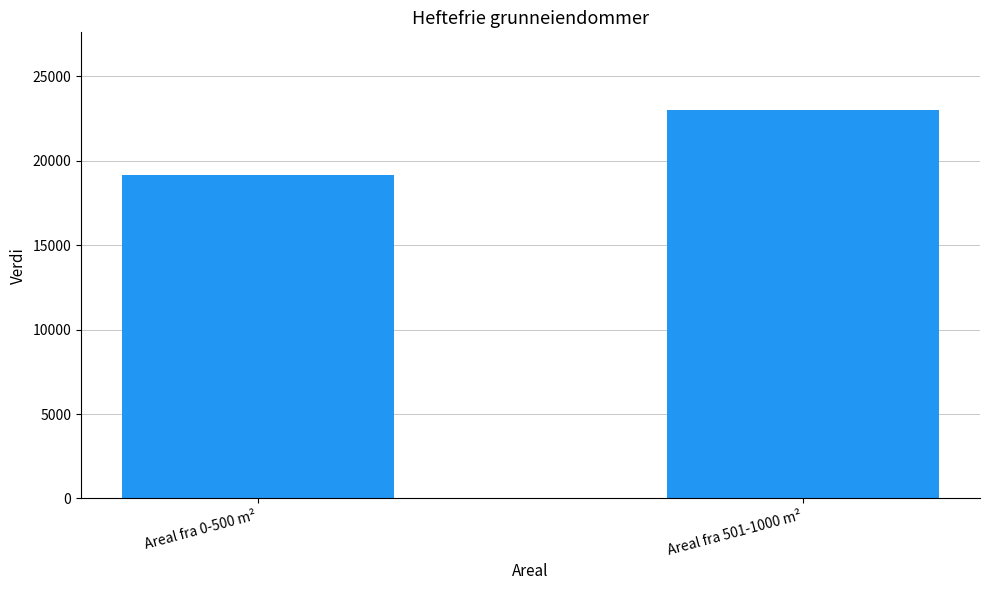

Reading right to left, what are all the values shown in this chart?

Areal fra 501-1000 m²=23000	Areal fra 0-500 m²=19150